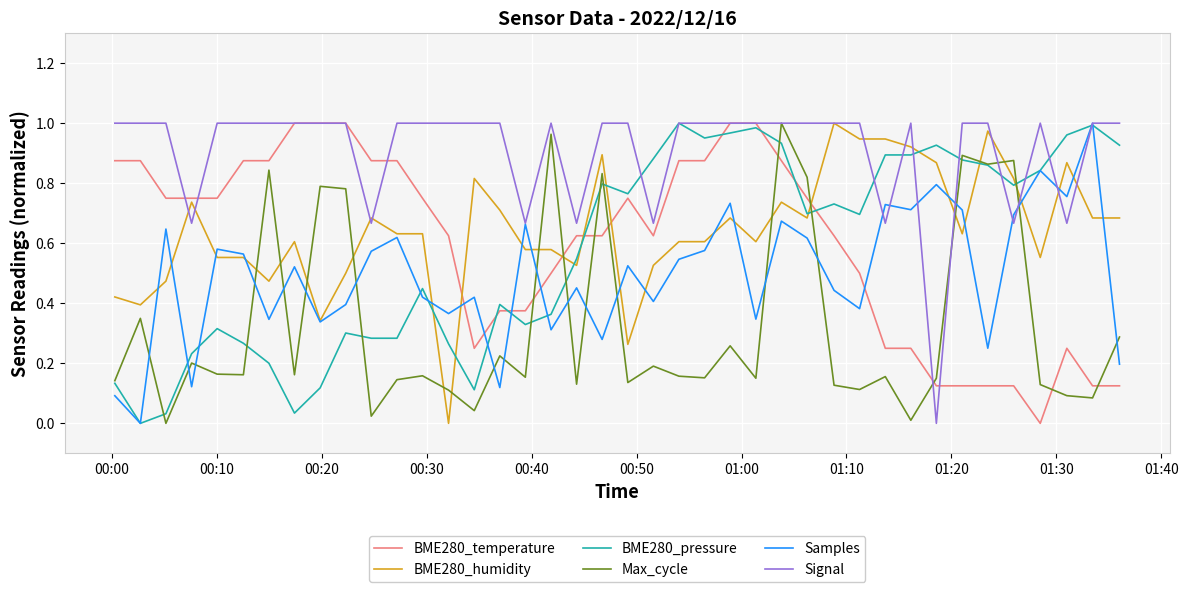

Which series has the largest total across all categories?

Signal